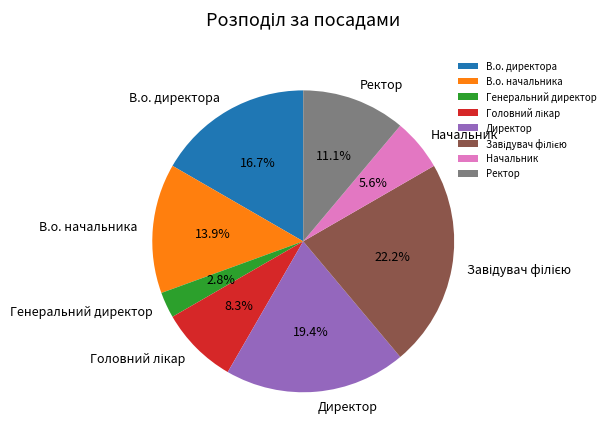

What percentage is the Ректор slice, to the nearest percent?

11%